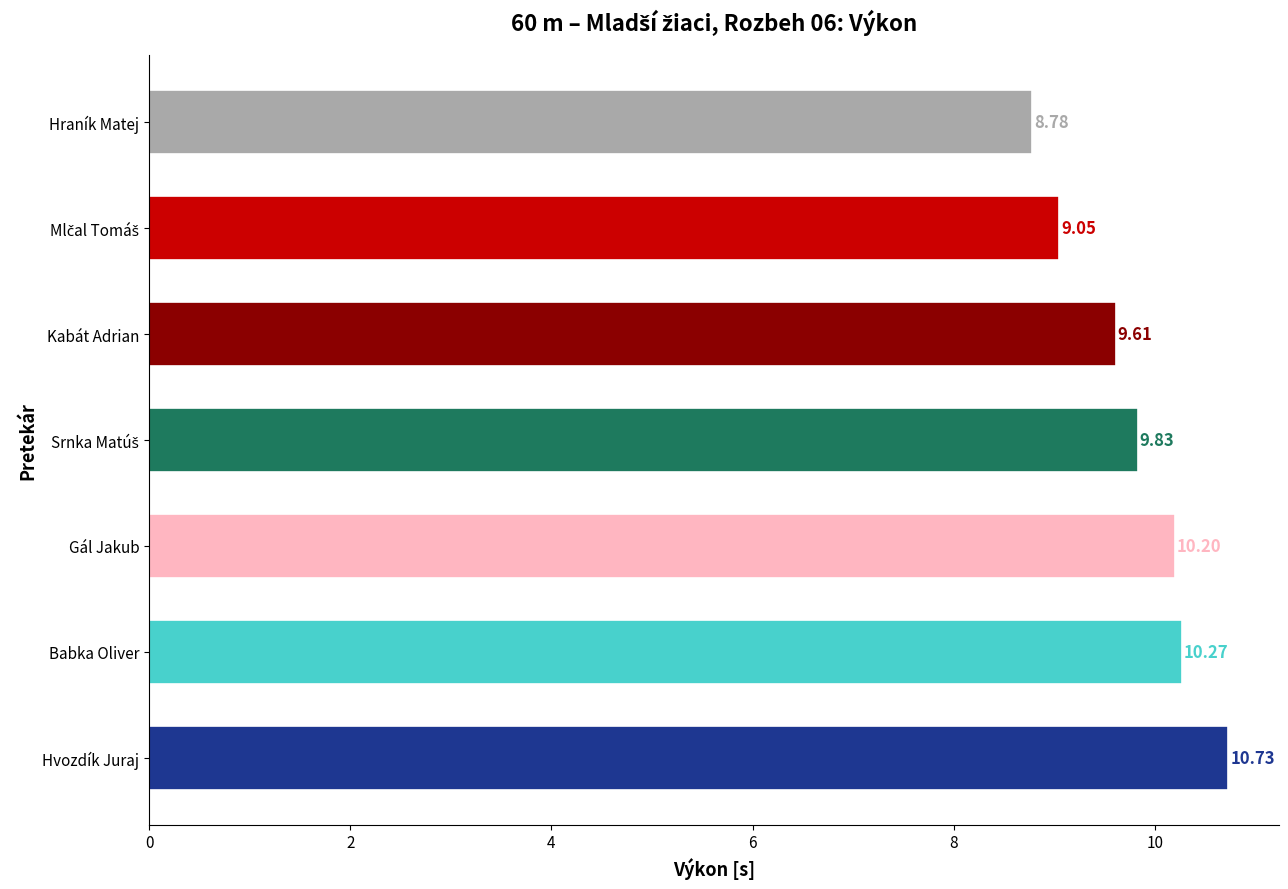

Which has a higher value, Babka Oliver or Hvozdík Juraj?

Hvozdík Juraj